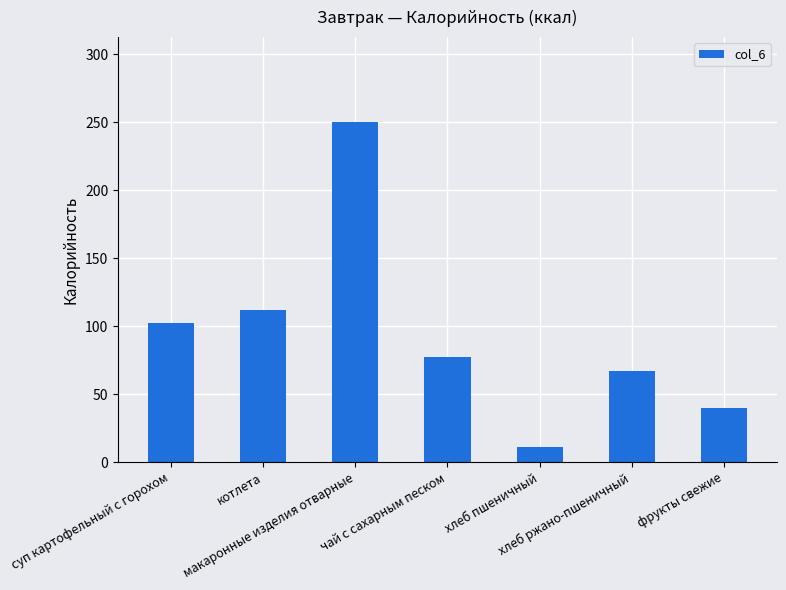

List the labels in order of value, smallest first.

хлеб пшеничный, фрукты свежие, хлеб ржано-пшеничный, чай с сахарным песком, суп картофельный с горохом, котлета, макаронные изделия отварные